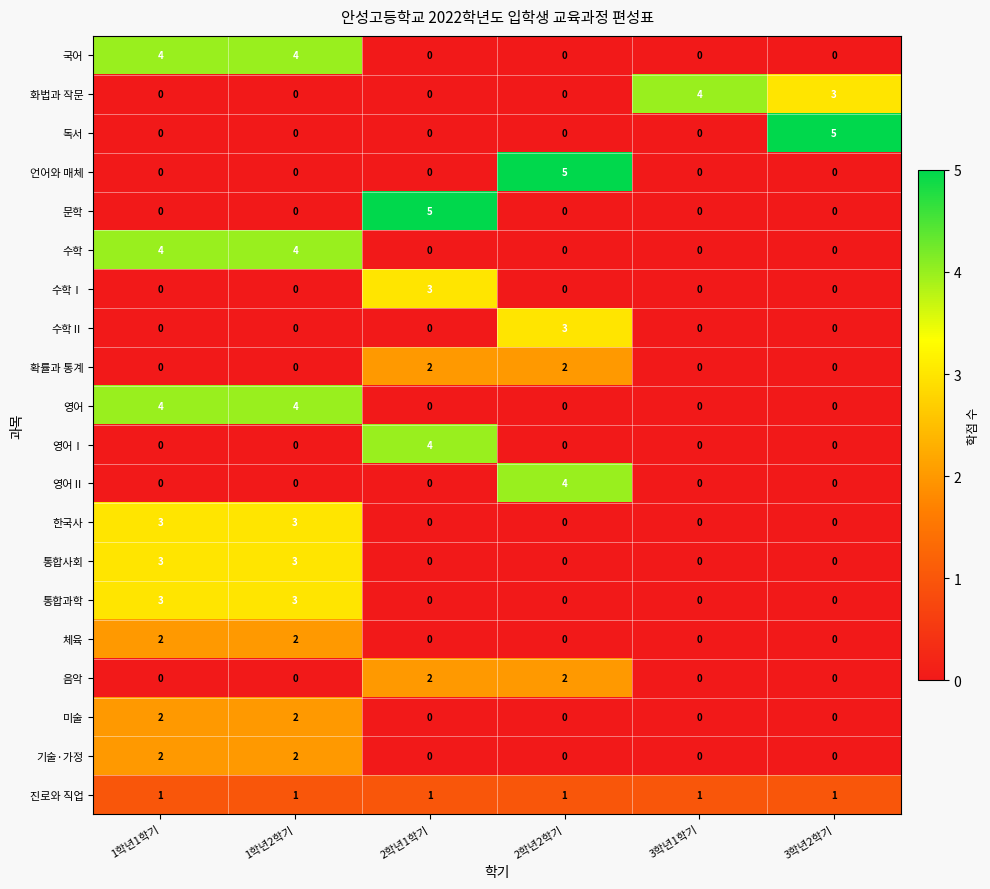

At how many categories does at least one series exceed 0?

6